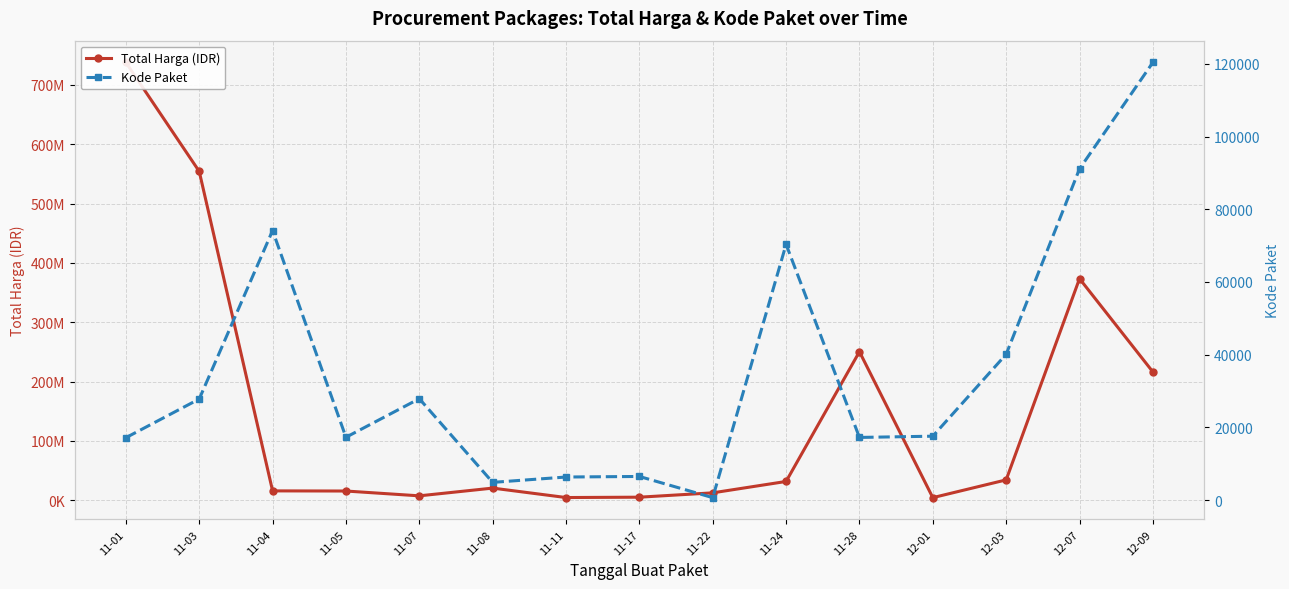

True or false: Kode Paket and Total Harga (IDR) intersect in this chart.

False